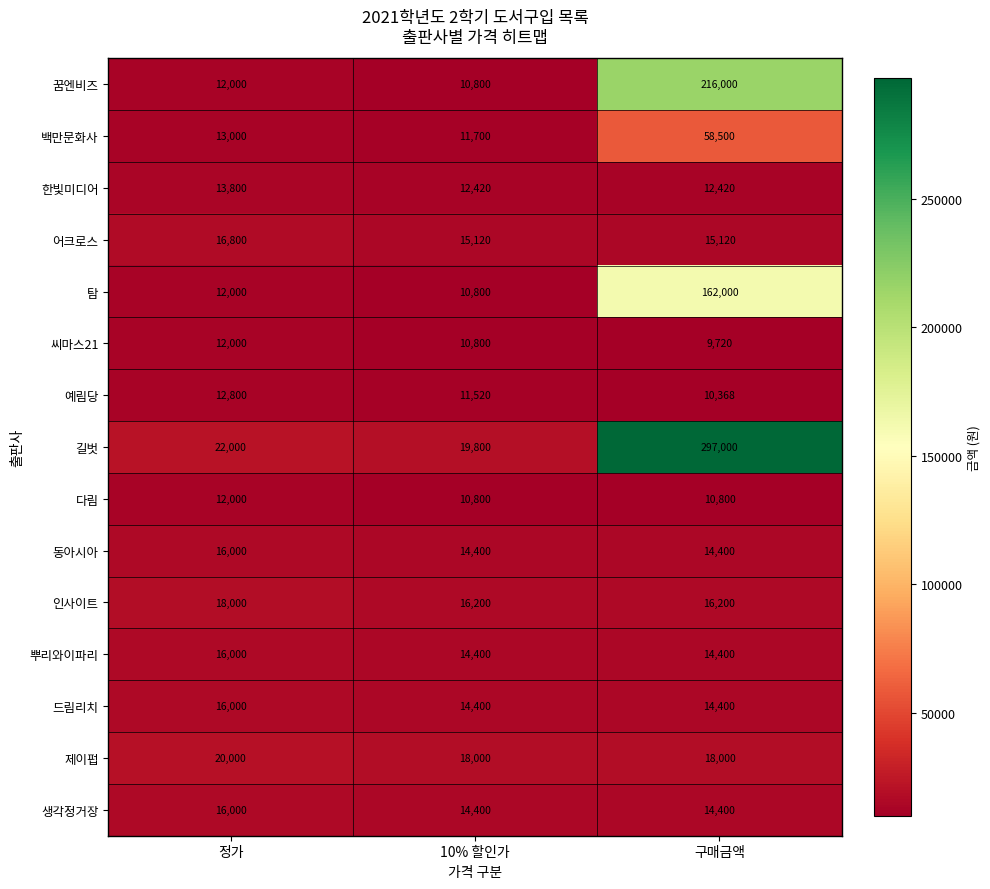

What is the difference between the 드림리치 values at 정가 and 10% 할인가?

1600